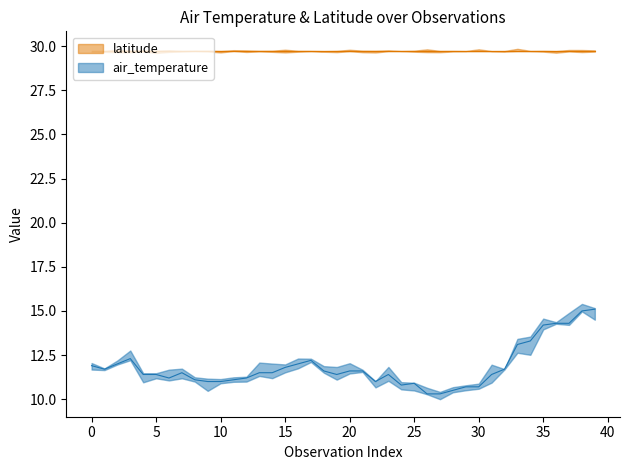

Reading left to right, extract all data points from this chart.

11.9	11.7	12.0	12.3	11.4	11.4	11.2	11.5	11.1	11.0	11.0	11.1	11.2	11.5	11.5	11.8	12.0	12.2	11.6	11.4	11.6	11.6	11.0	11.4	10.8	10.9	10.3	10.3	10.5	10.7	10.7	11.4	11.7	13.1	13.3	14.2	14.3	14.3	15.0	15.1